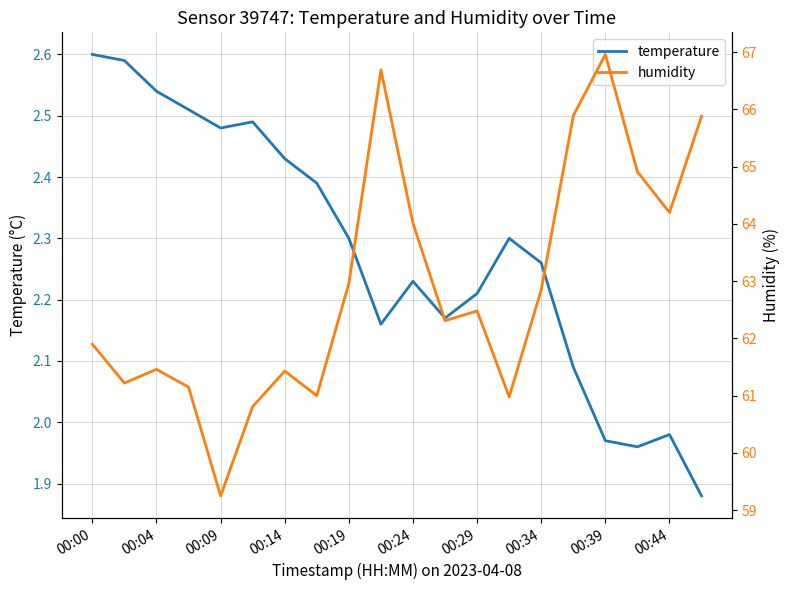

Count the number of categories in the chart.

20